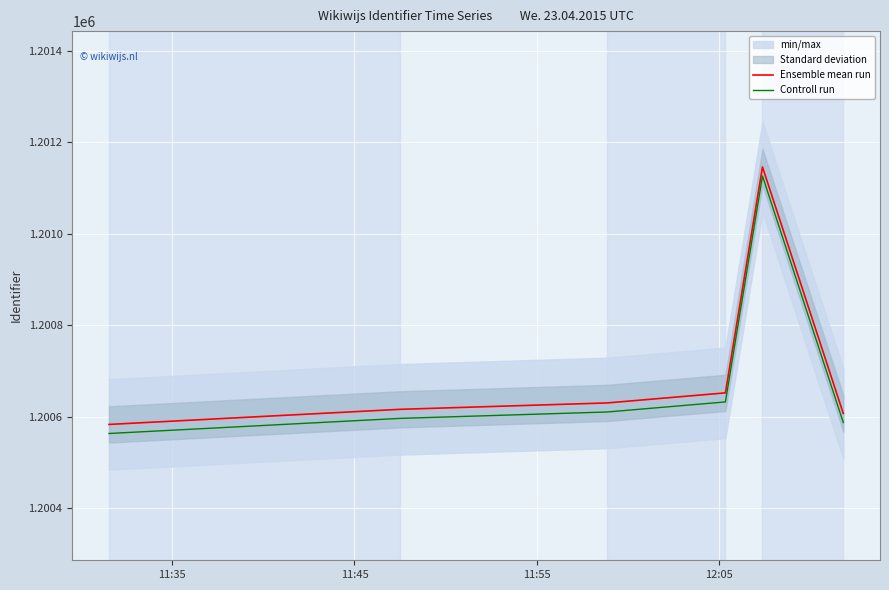

What is the minimum value for Ensemble mean run?

1200583.0